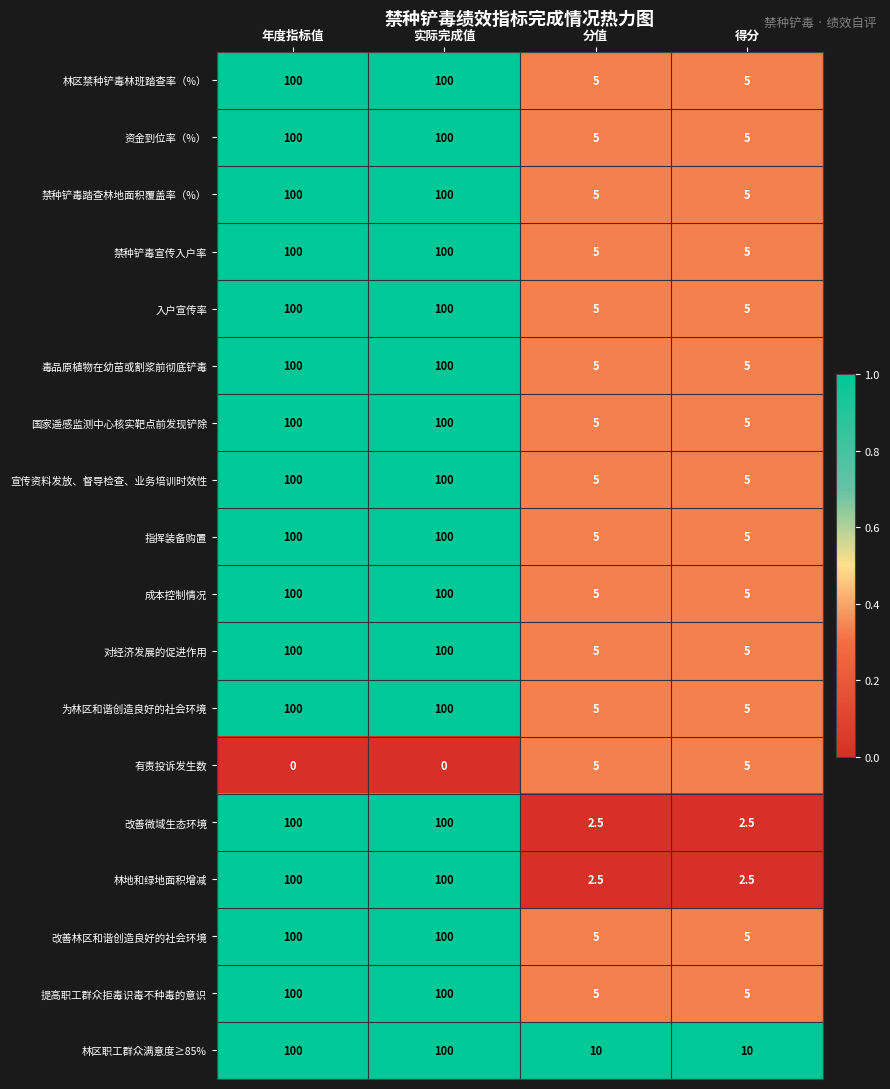

Which series has the largest total across all categories?

林区职工群众满意度≥85%